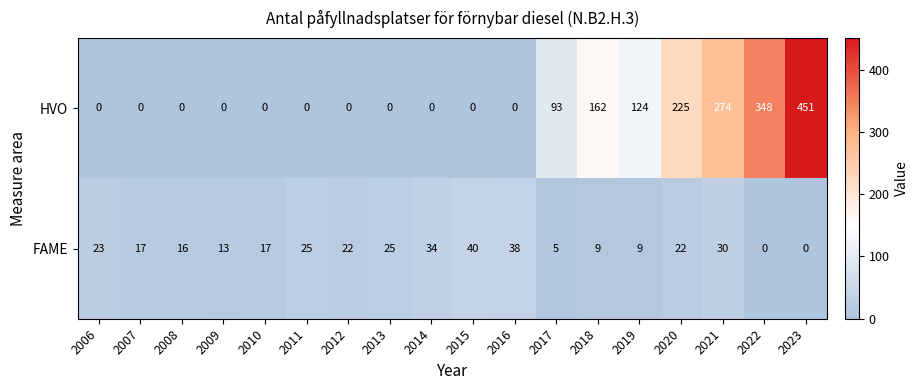

At how many categories does at least one series exceed 386?

1